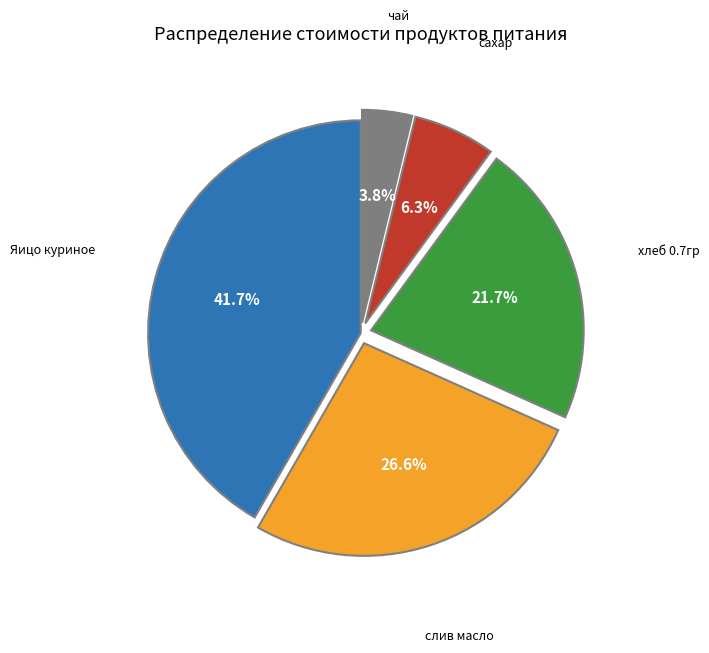

Which slice is the smallest?

чай